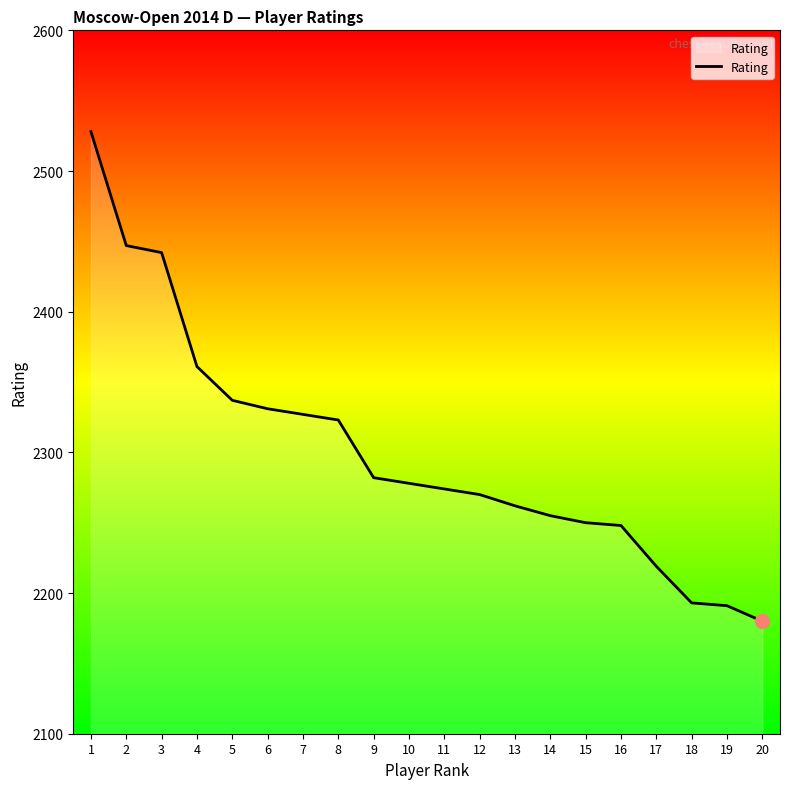

Reading left to right, transcribe all the data shown in this chart.

2528	2447	2442	2361	2337	2331	2327	2323	2282	2278	2274	2270	2262	2255	2250	2248	2219	2193	2191	2180